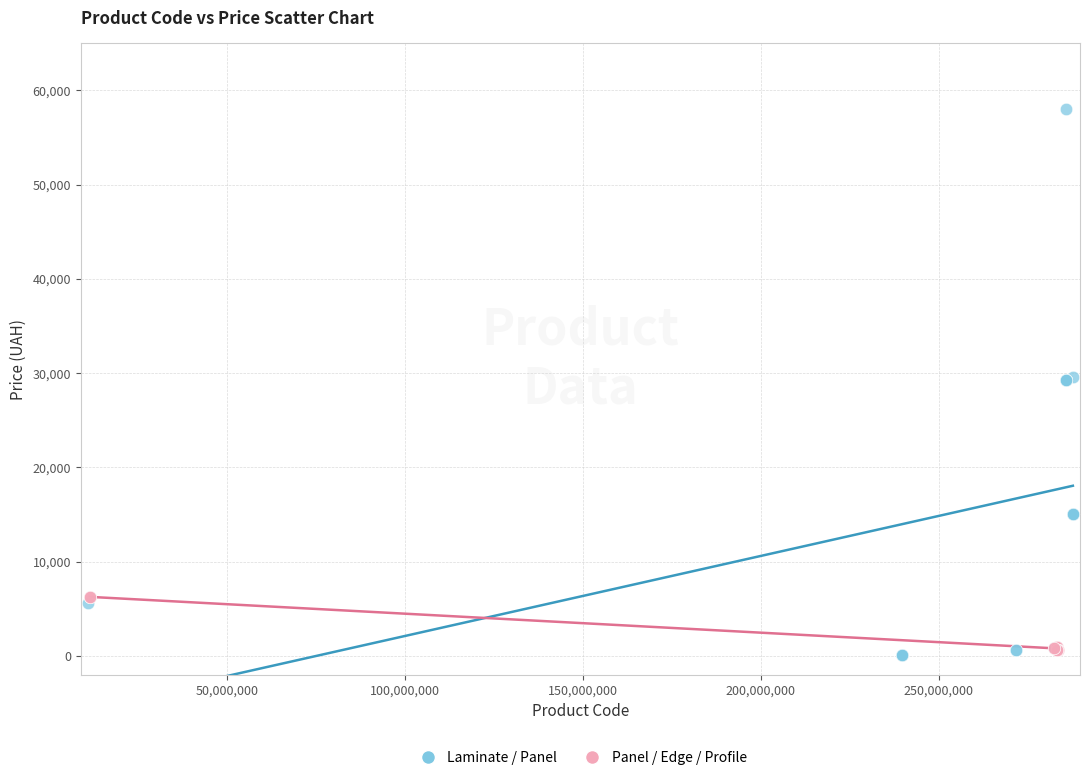

Which series contains the highest Y value?

Laminate / Panel